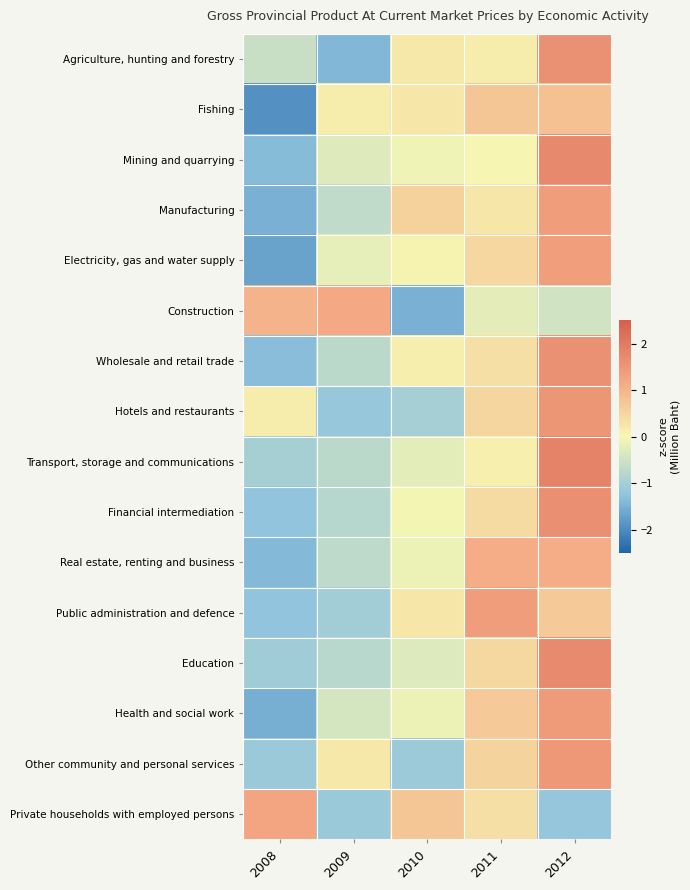

Count the number of categories in the chart.

5